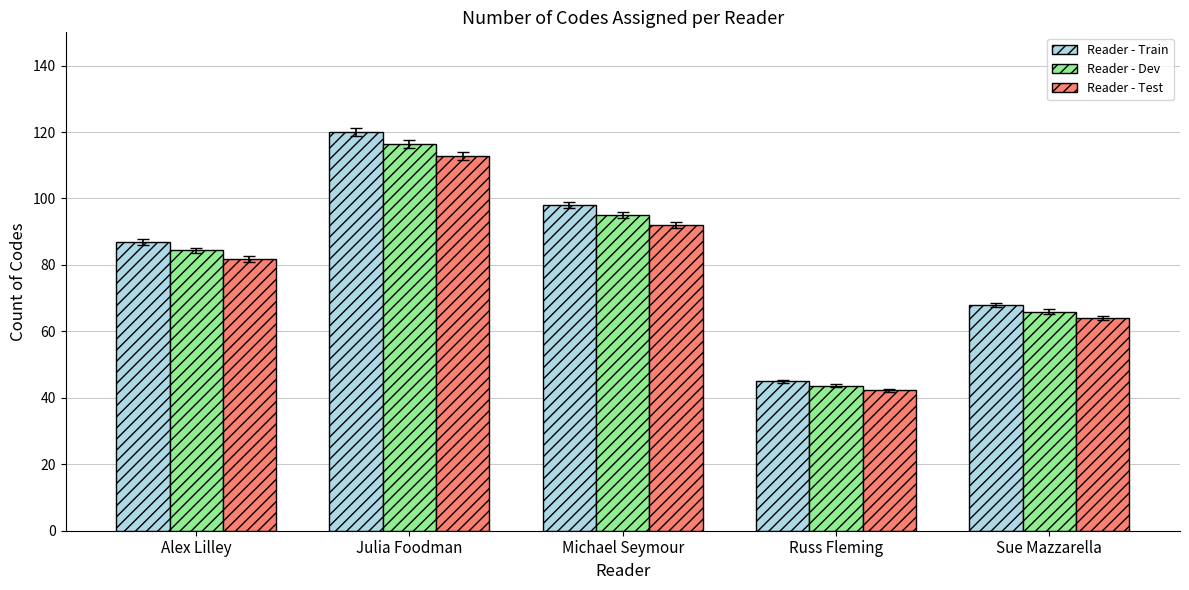

What is the spread (max minus min) of values at Russ Fleming?

2.7